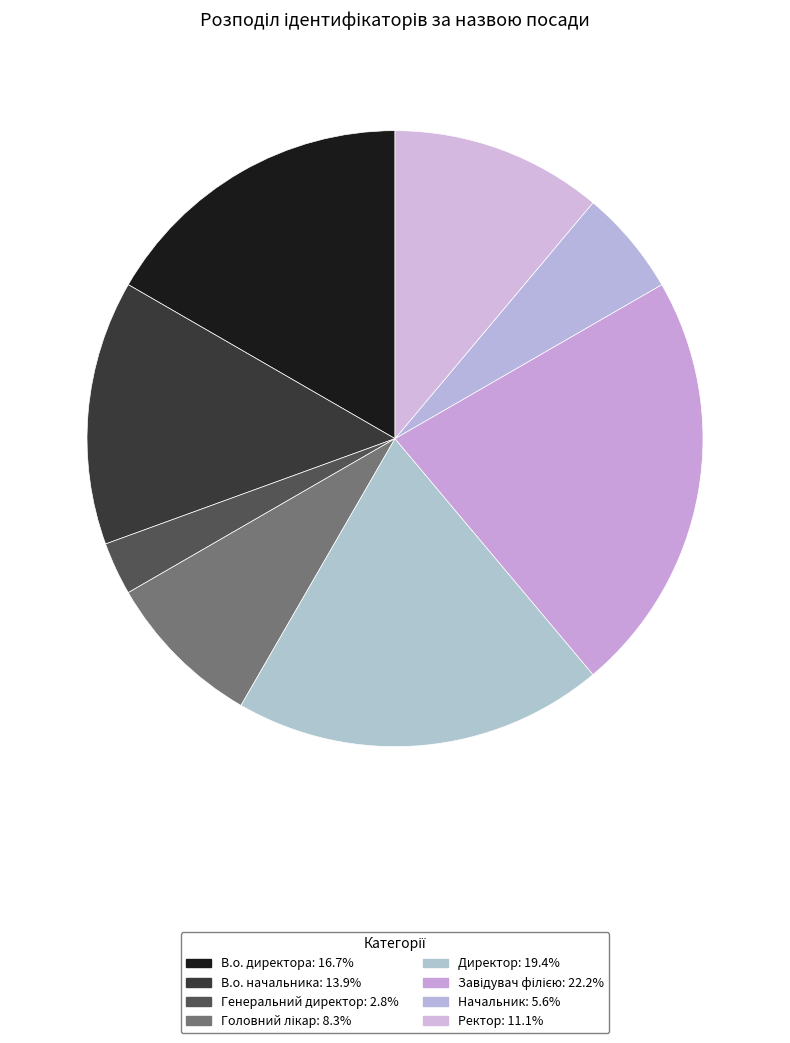

Do Головний лікар and Директор together represent more than half of the pie?

No